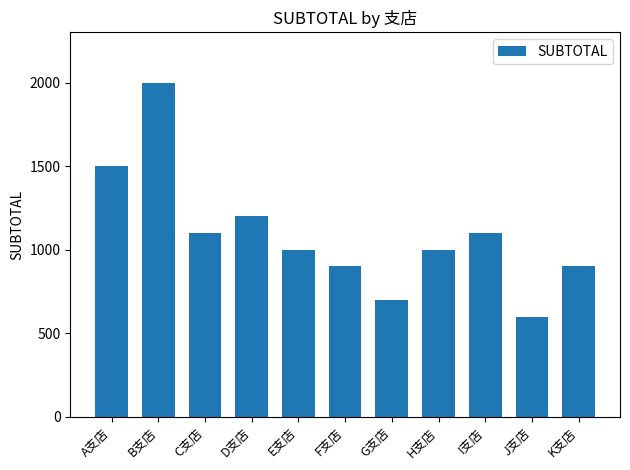

At which label is the value closest to 1300?

D支店